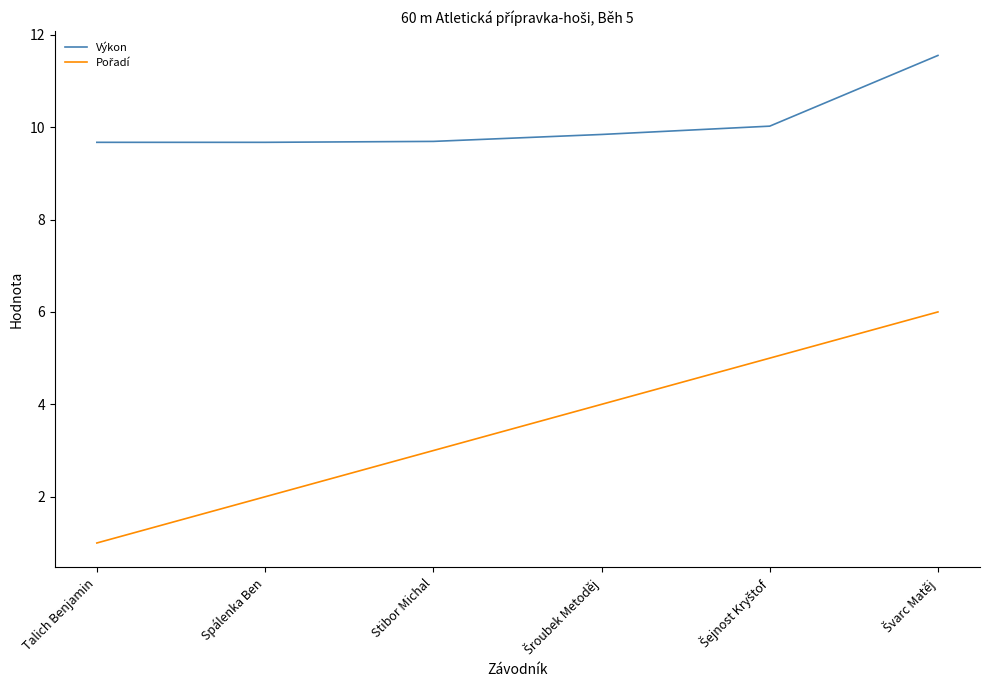

What is the difference between the maximum and minimum values in the Výkon series?

1.9